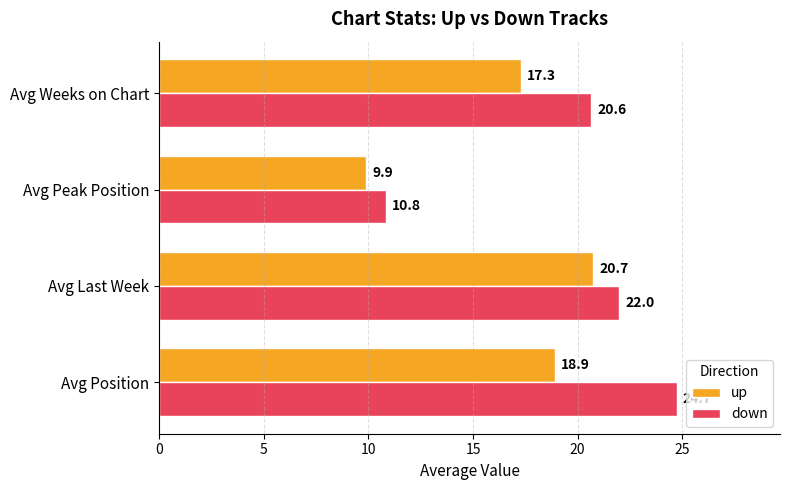

Where is down nearest to the value 17?

Avg Weeks on Chart